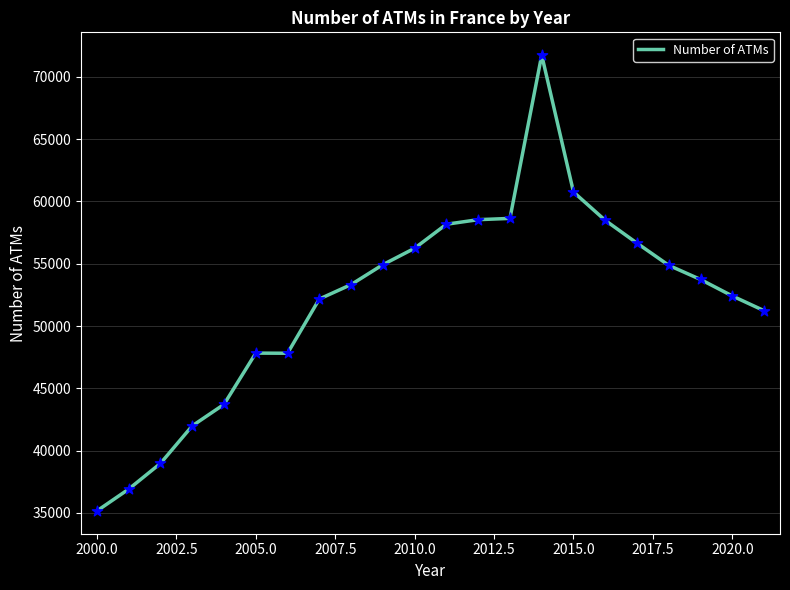

What is the smallest value displayed?

35162